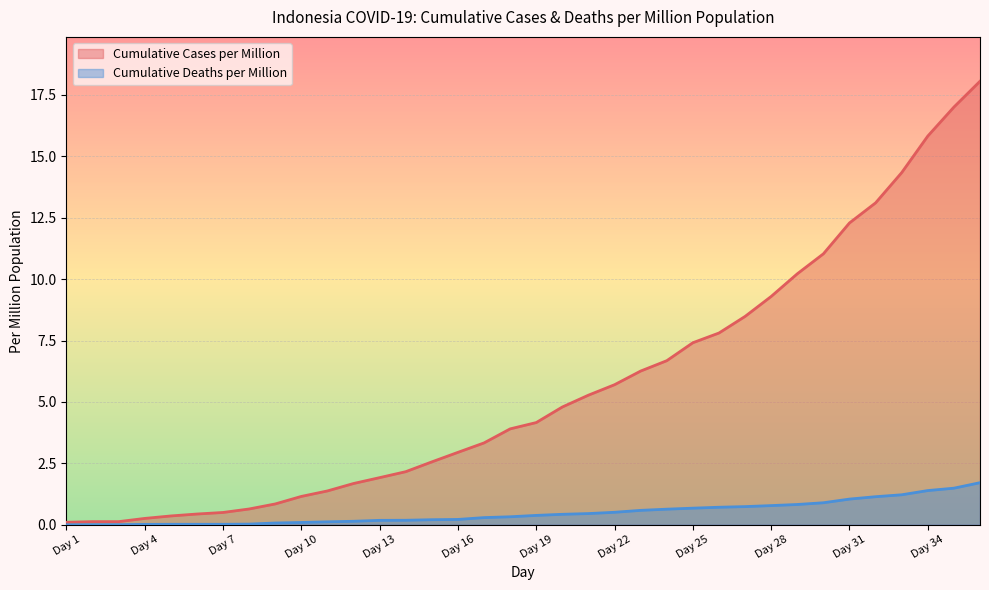

What is the difference between the maximum and minimum values in the Cumulative Deaths per Million series?

1.7